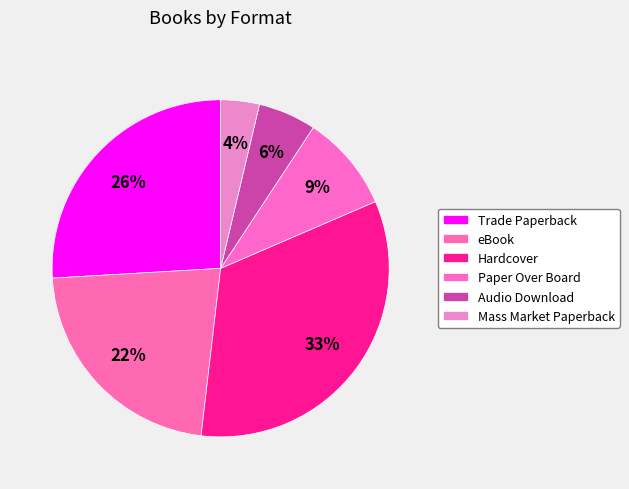

How many segments does this pie chart have?

6